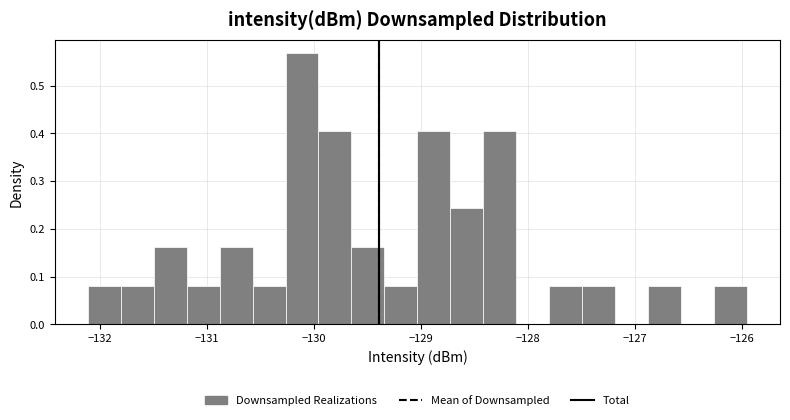

Read against the x-axis, roughly where is the centre of the tallest bar?

-130.1